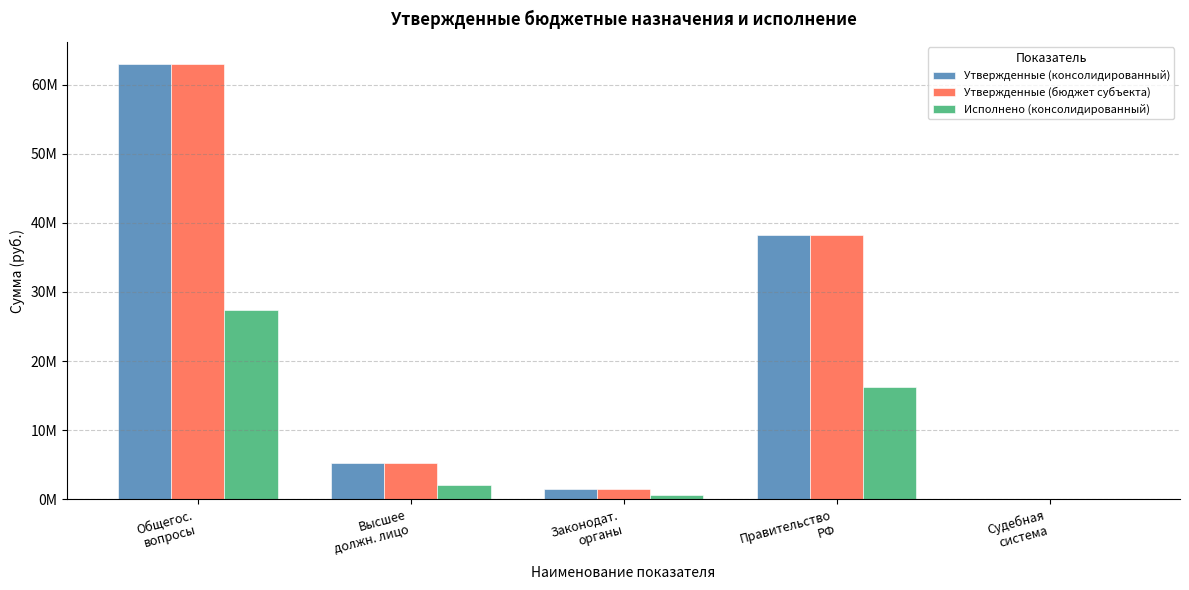

True or false: Исполнено (консолидированный) has a value of 314924.0 at Законодат.
органы.

False